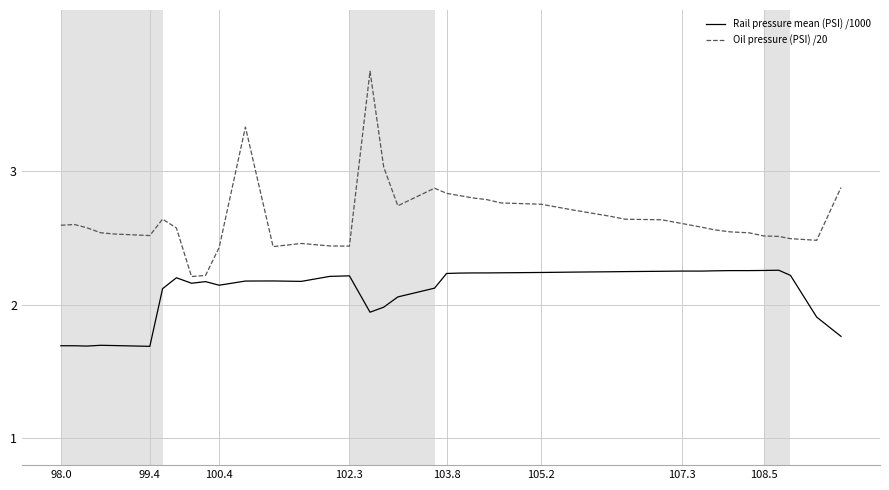

True or false: Rail pressure mean (PSI) /1000 and Oil pressure (PSI) /20 cross at least once.

False